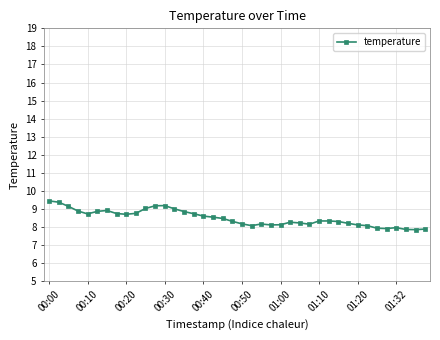

What is the smallest value displayed?

7.9